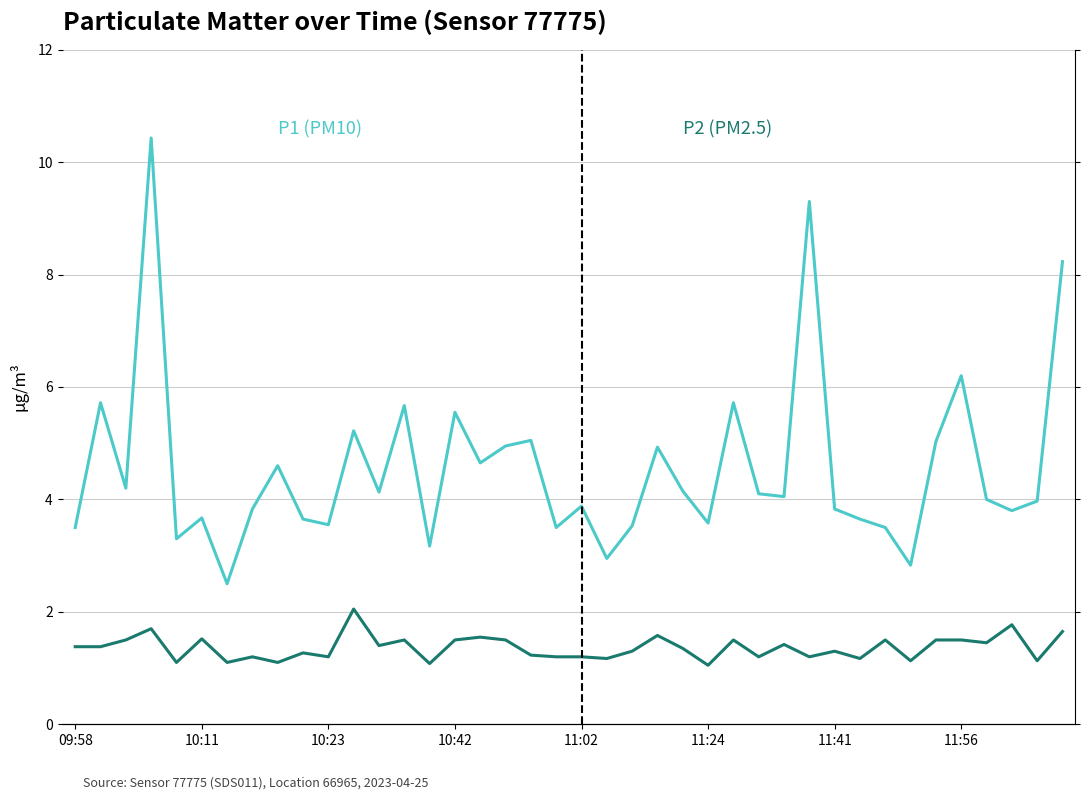

The P2 series shows 0.5 at 27. True or false?

False